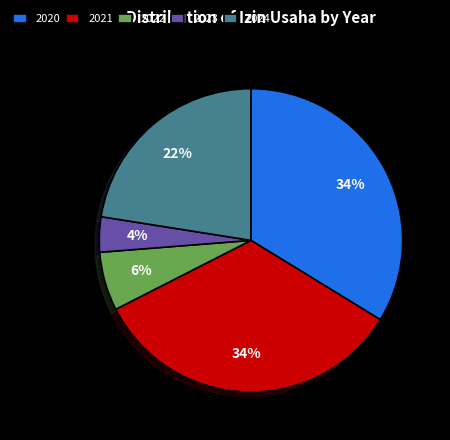

Between 2022 and 2020, which is larger?

2020